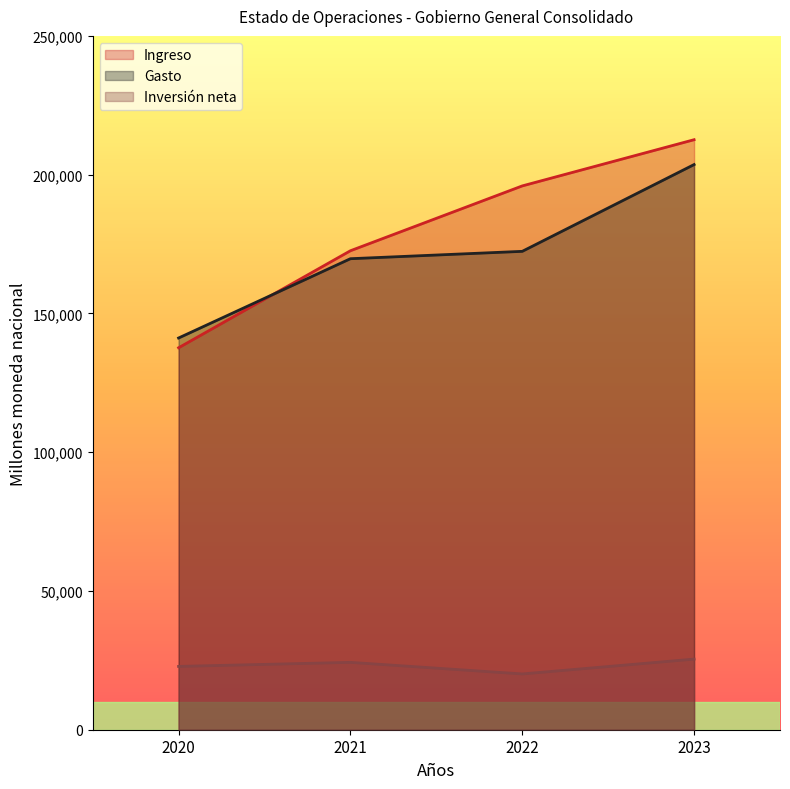

Is it true that Ingreso equals 195942.8 at 2022?

True